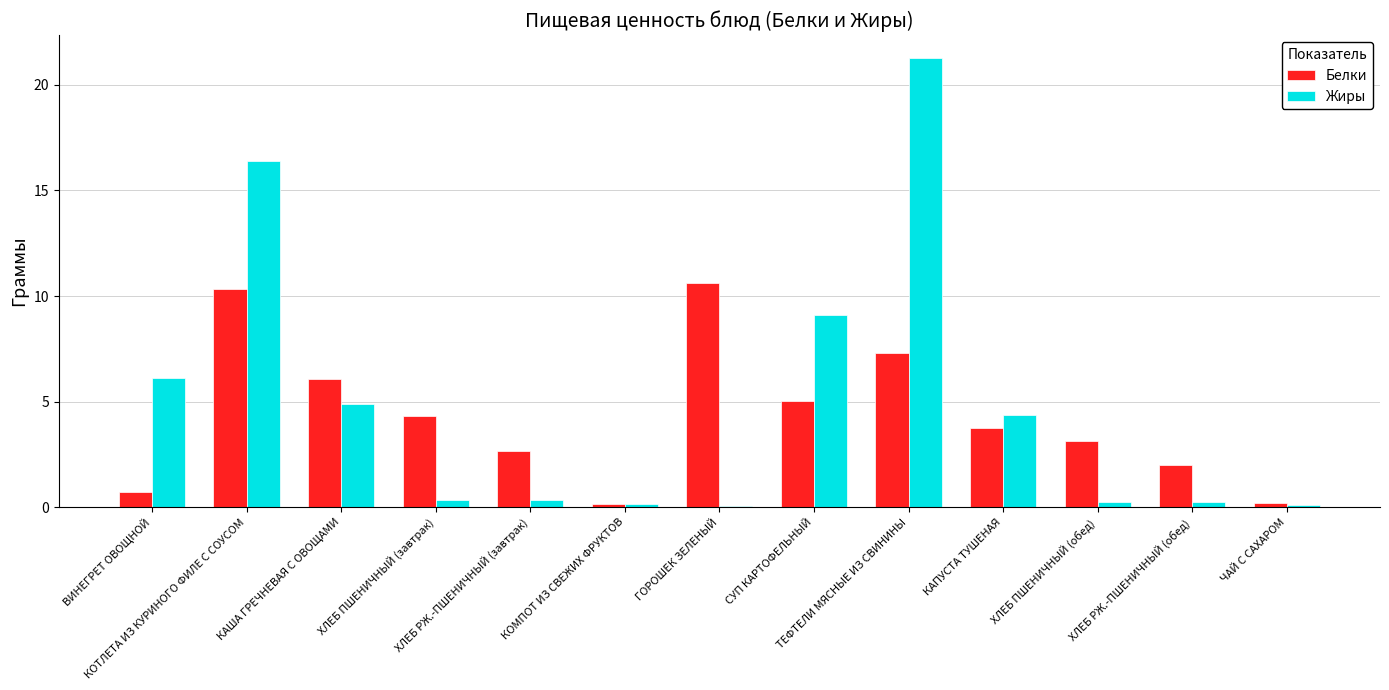

Which series has the largest range (max minus min)?

Жиры